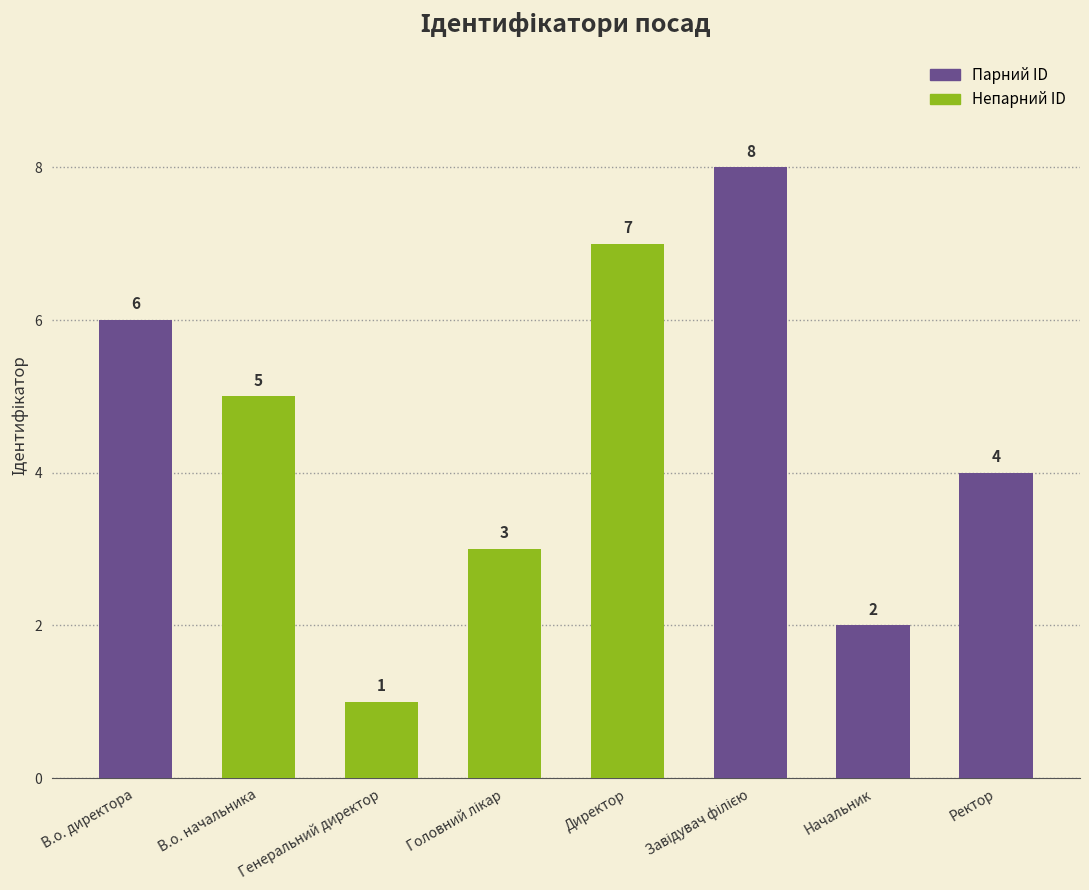

What is the label of the 8th bar from the right?

В.о. директора